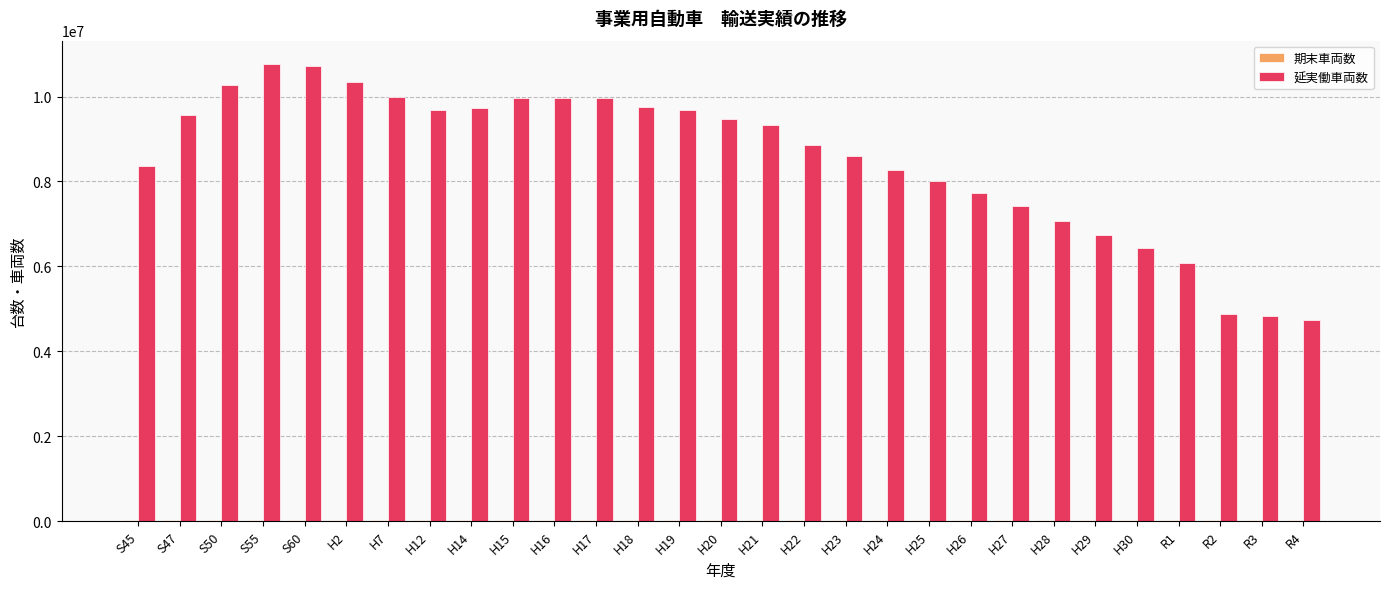

Where does the 延実働車両数 series first go above 9322862?

S47